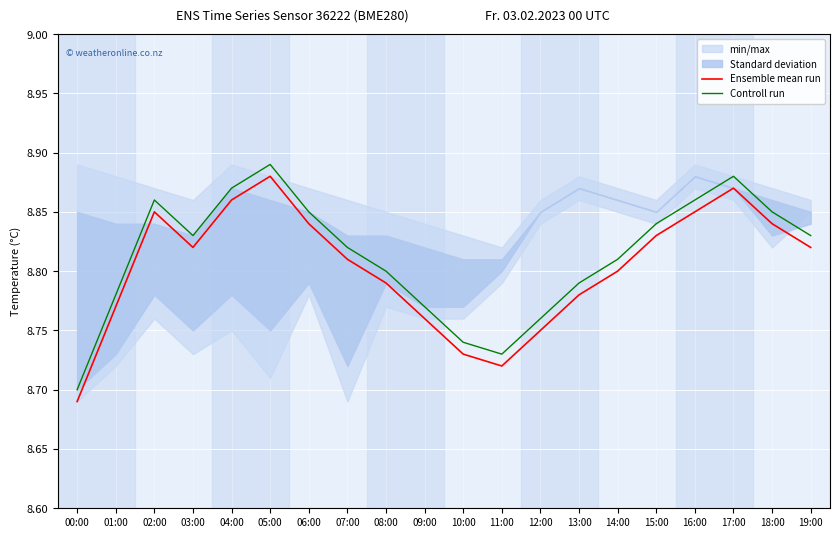

Where is Ensemble mean run nearest to the value 8?

00:00